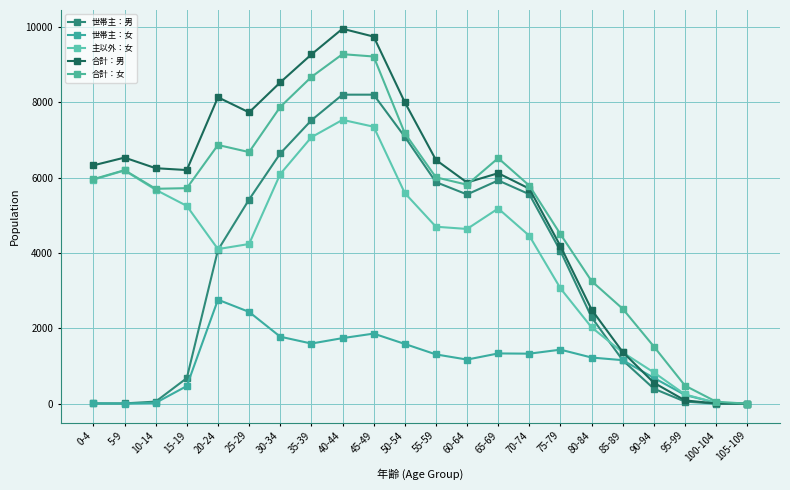

What is the value of the 主以外：女 point at the 6th from the left?

4238